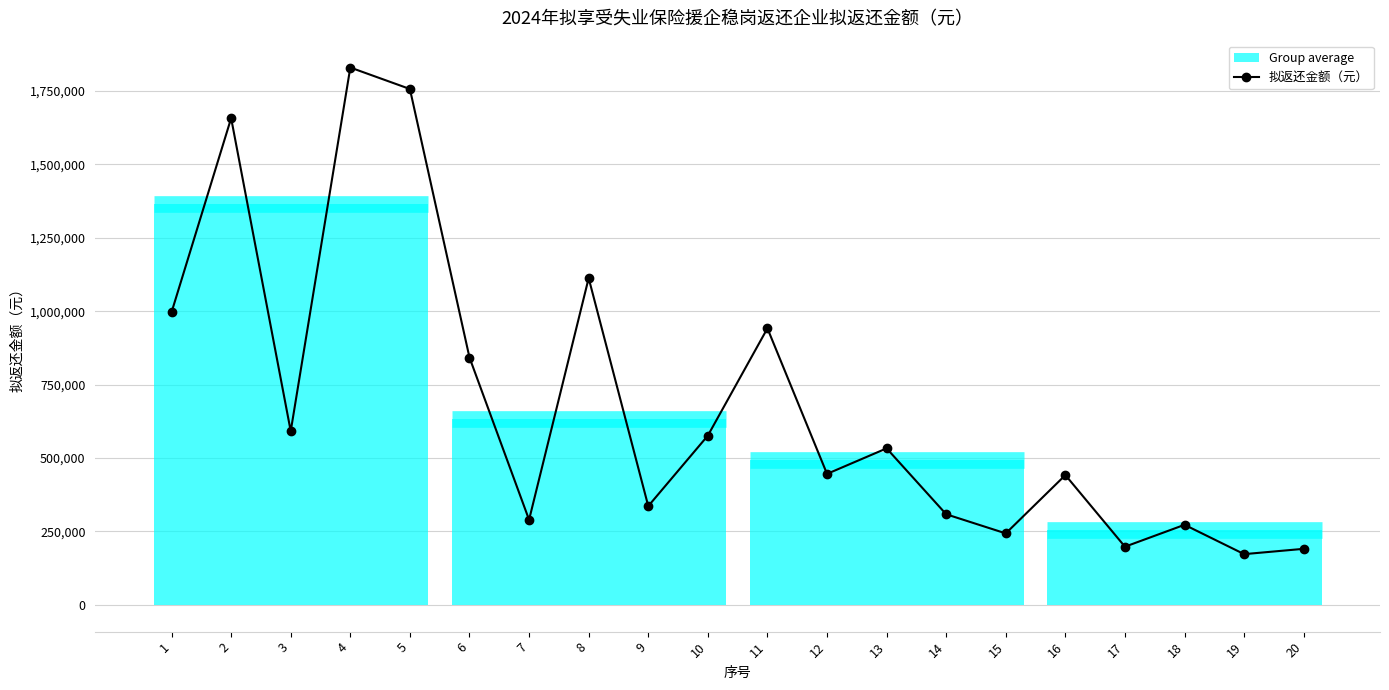

Reading right to left, list all the values displayed in this chart.

20=190583.1	19=172458.0	18=272419.2	17=197796.3	16=441826.6	15=243132.6	14=308296.2	13=532839.8	12=445873.7	11=941694.6	10=576248.9	9=336122.9	8=1112744.8	7=289447.7	6=842305.7	5=1757069.9	4=1830211.7	3=591330.4	2=1657690.7	1=996589.3